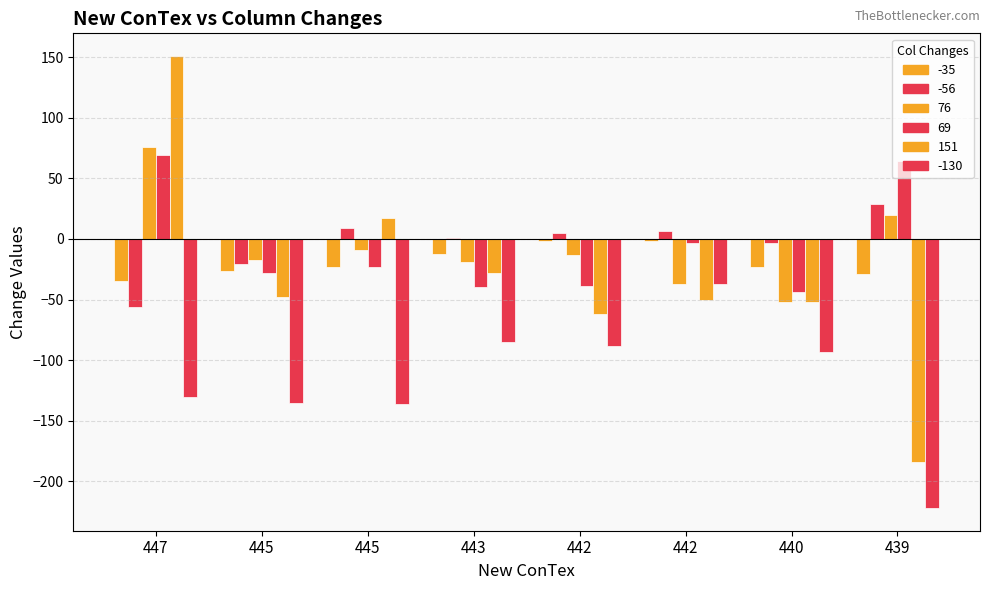

List the series in order of their peak value, lowest first.

-130, -35, -56, 69, 76, 151